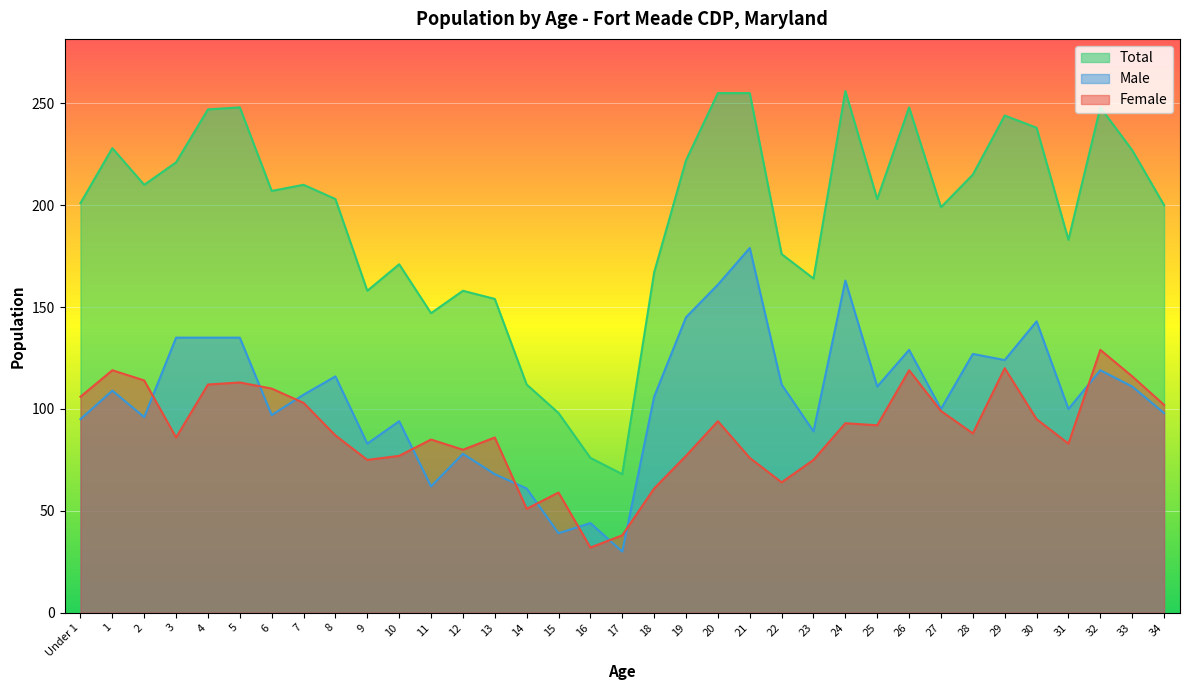

True or false: Female and Male cross at least once.

True